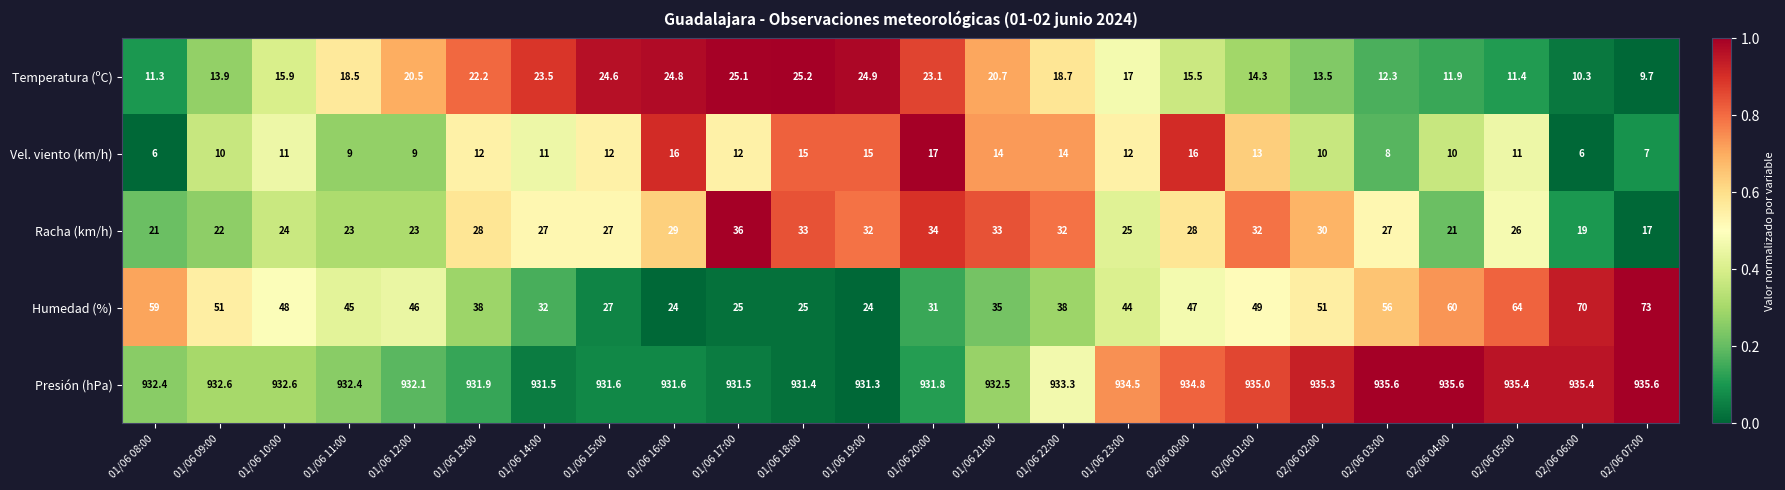

Read the Temperatura (ºC) value at 01/06 11:00.

18.5